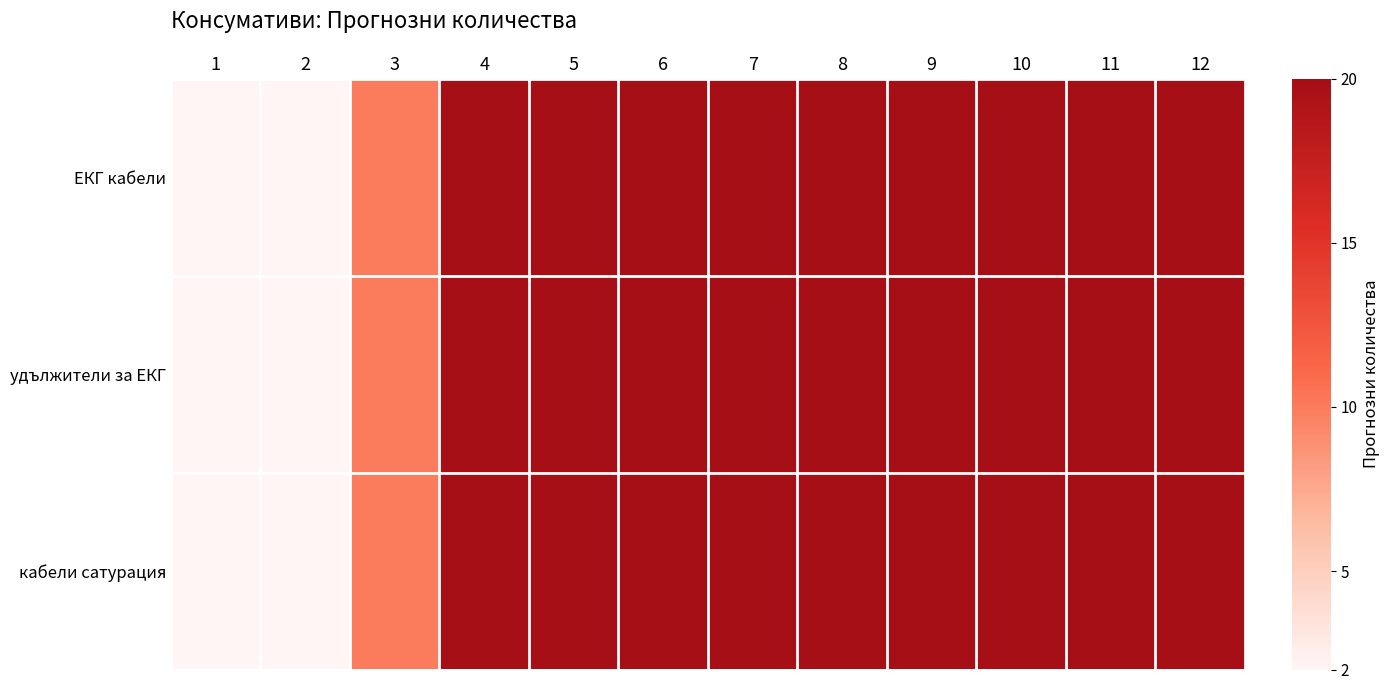

How many distinct data groups are displayed?

3